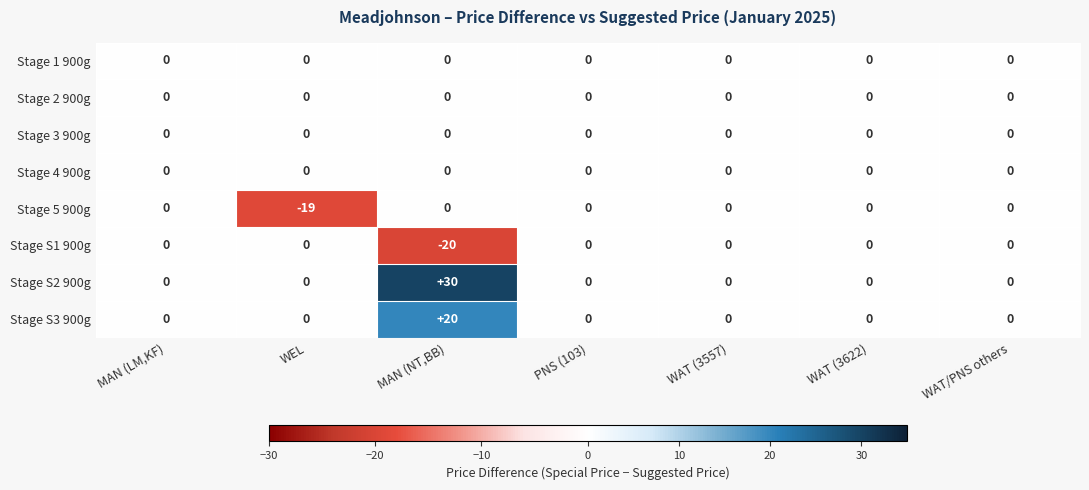

Which series has the widest spread of values?

Stage S2 900g